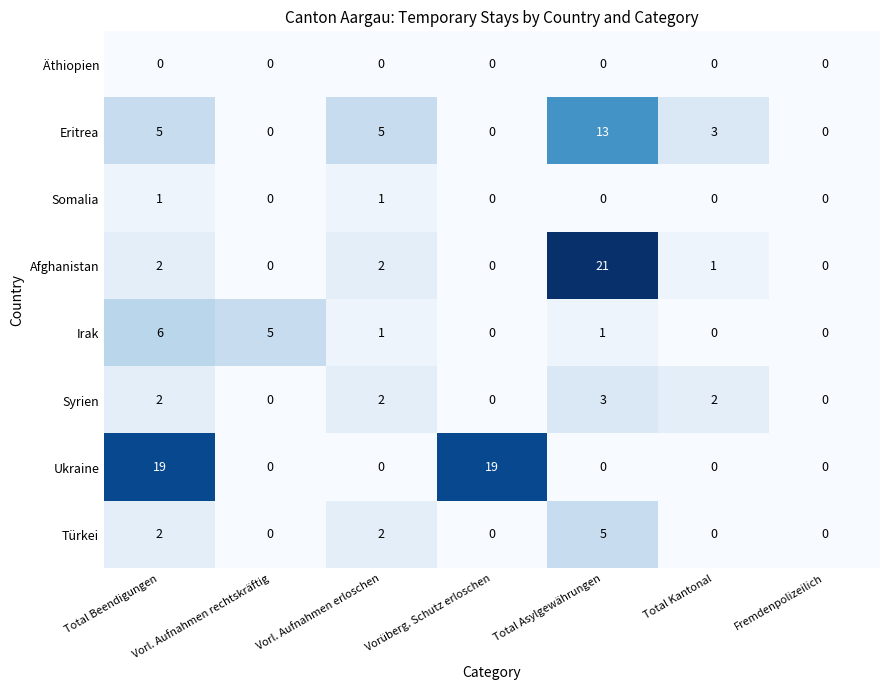

Which series has the widest spread of values?

Afghanistan